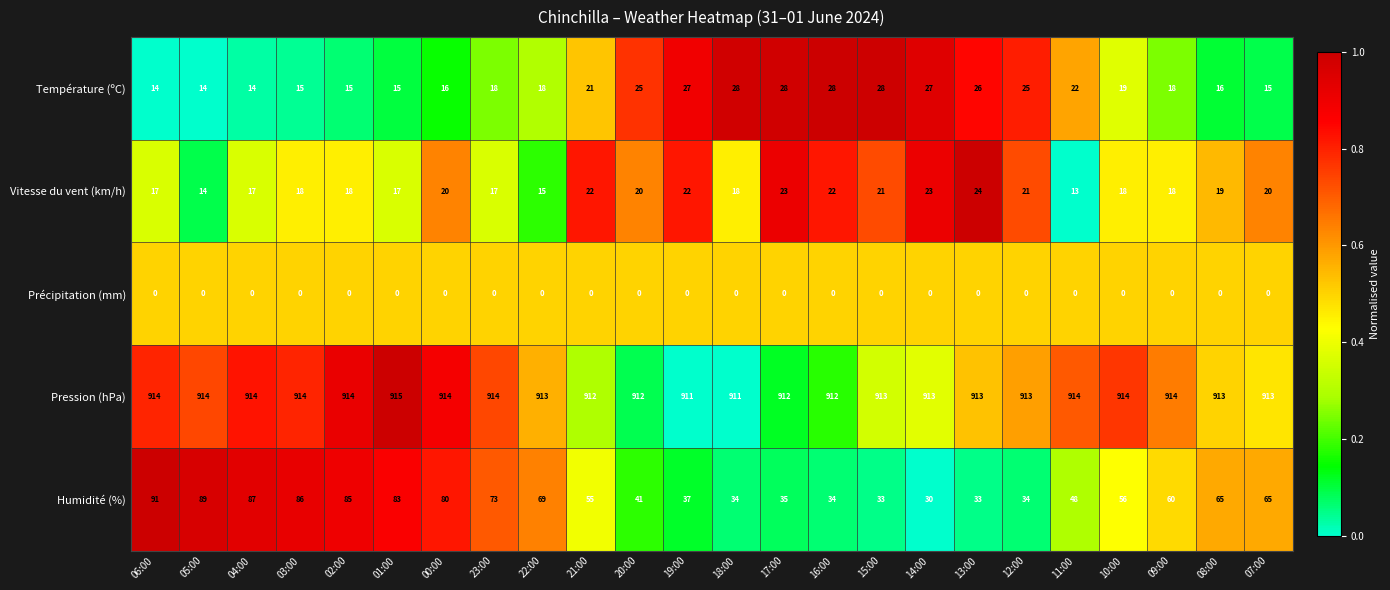

Is it true that Pression (hPa) equals 914 at 06:00?

True